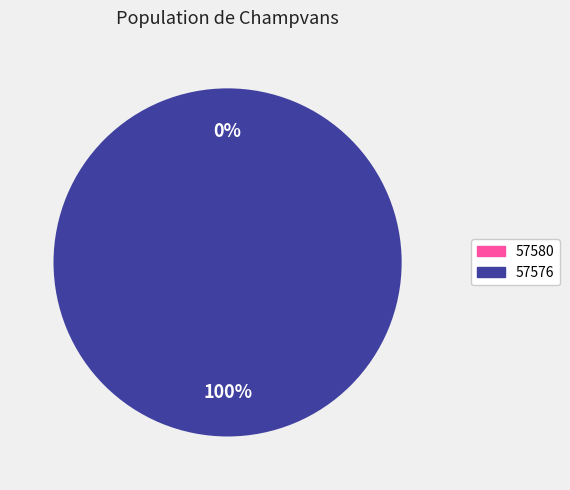

Is 57580 the majority of the pie?

No